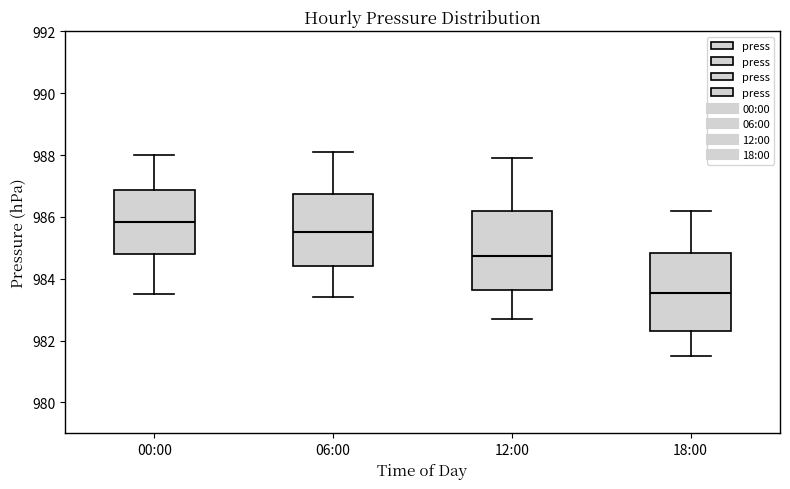

Where does the upper whisker of the box for 00:00 end on the y-axis? The values are not printed on the chart, so give them approximately, as read against the axis.

988.0